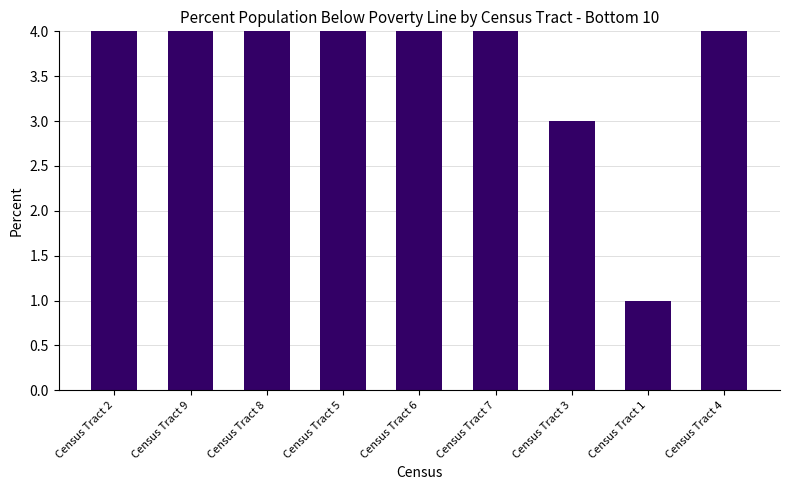

How many bars are there in total?

9